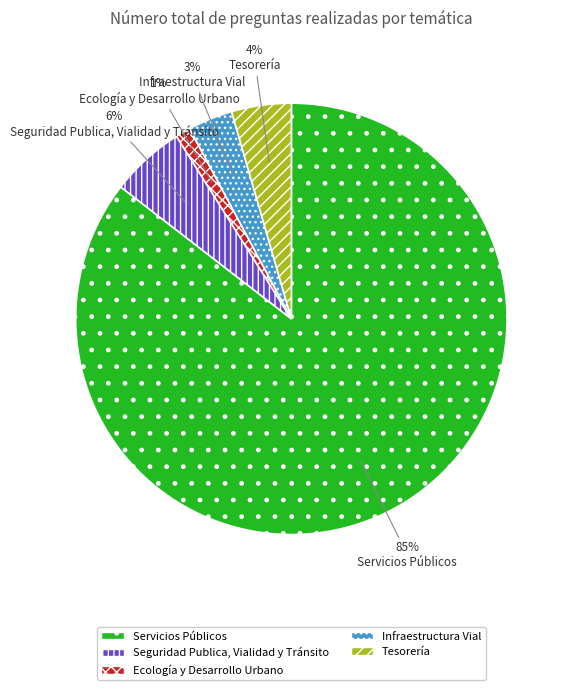

To the nearest percent, what portion does Seguridad Publica, Vialidad y Tránsito represent?

6%